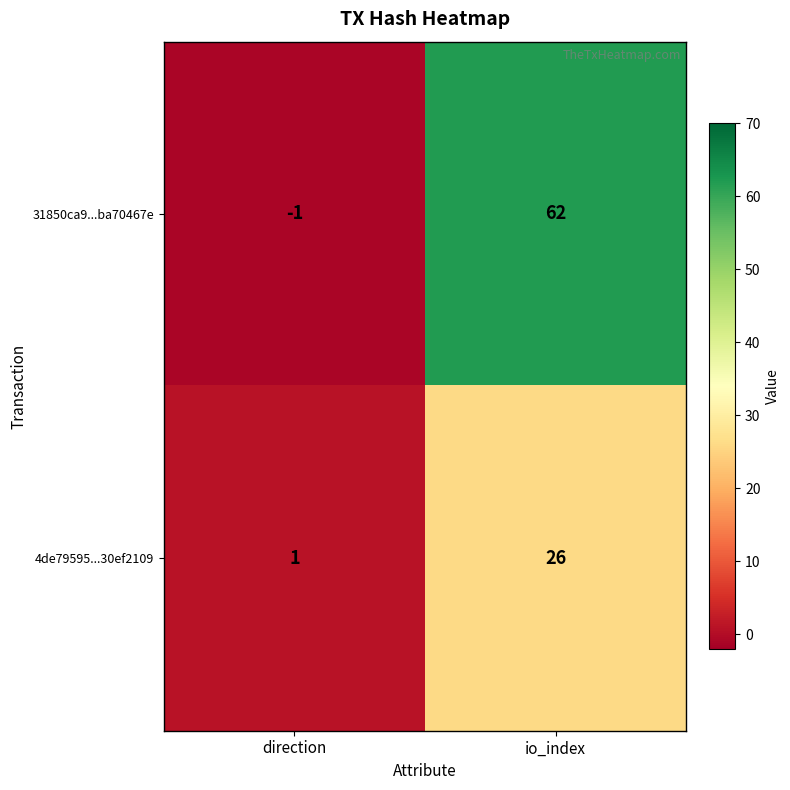

At which label is 31850ca9...ba70467e closest to 30?

direction